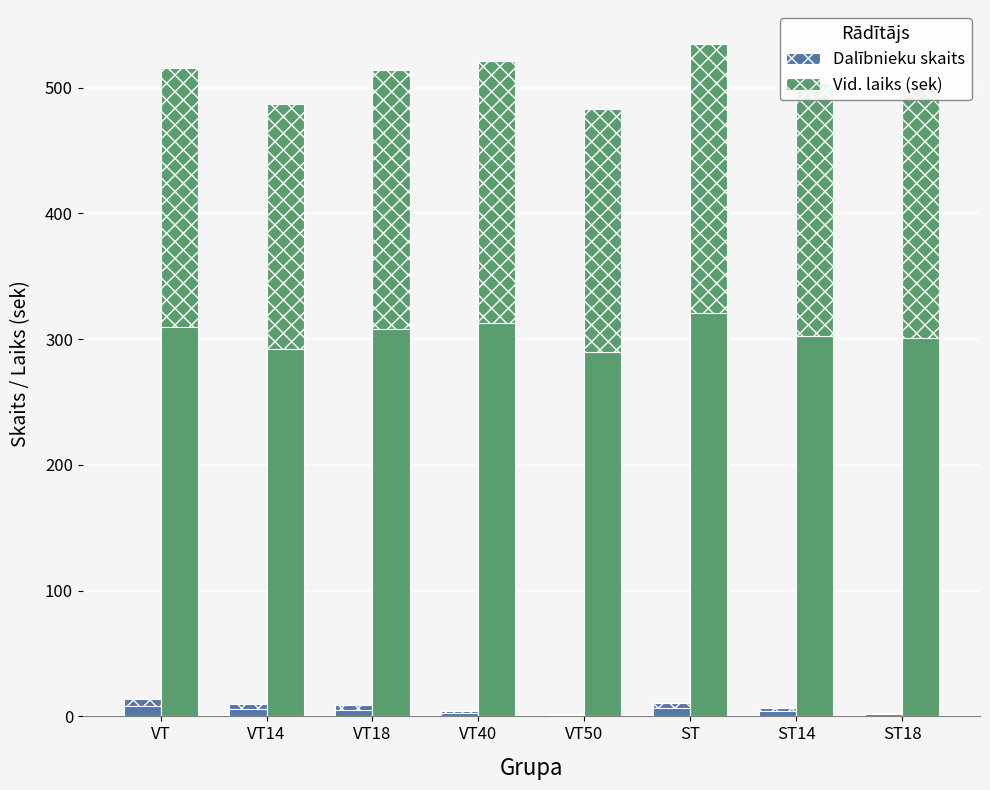

Which label corresponds to the smallest value in the chart?

VT50